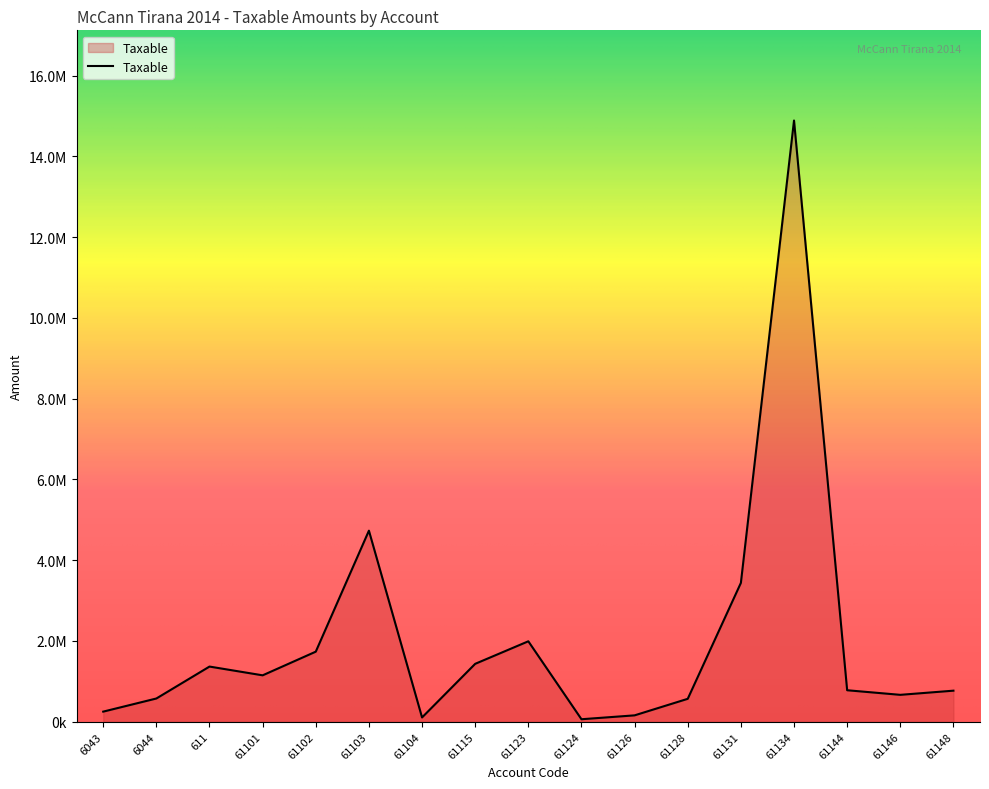

What is the minimum value shown in the chart?

61813.2